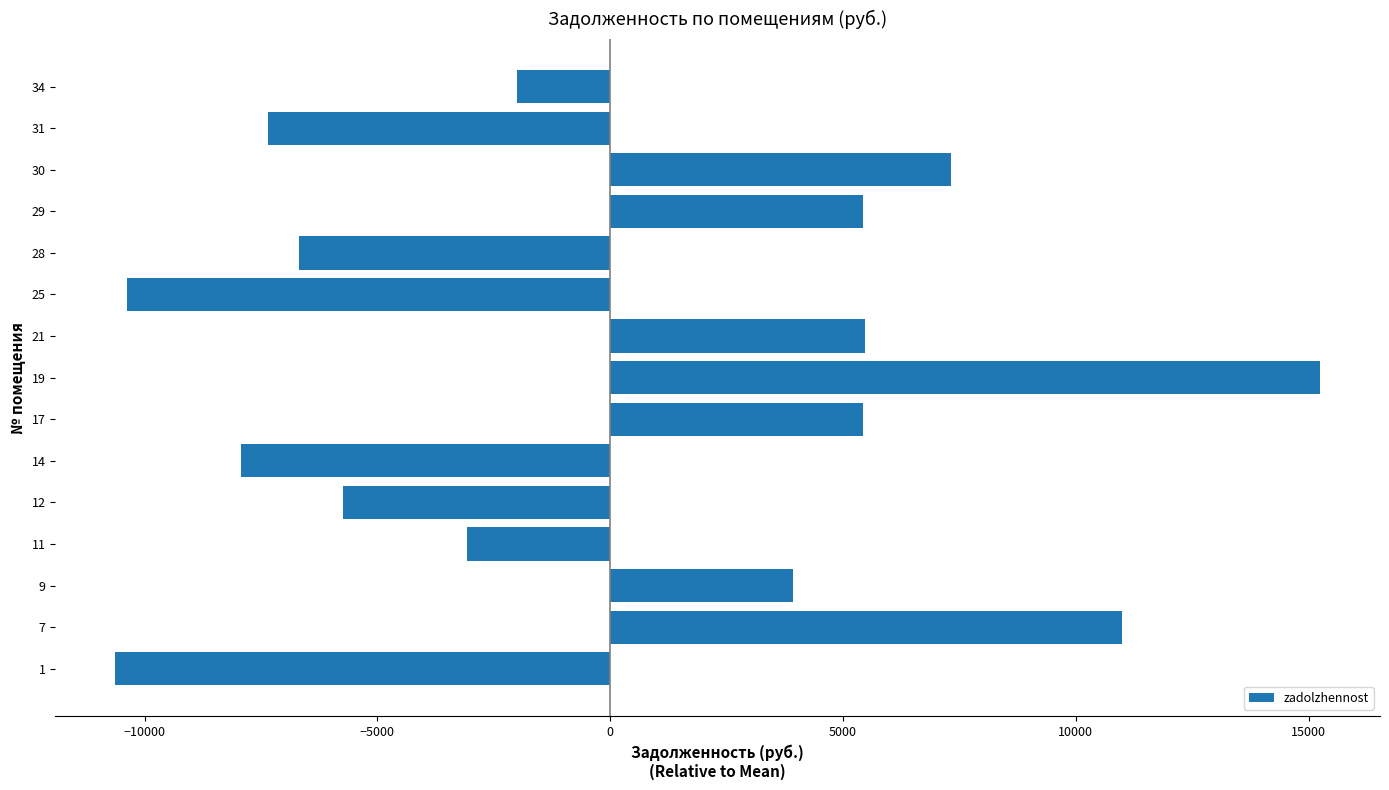

Between 28 and 34, which is larger?

34